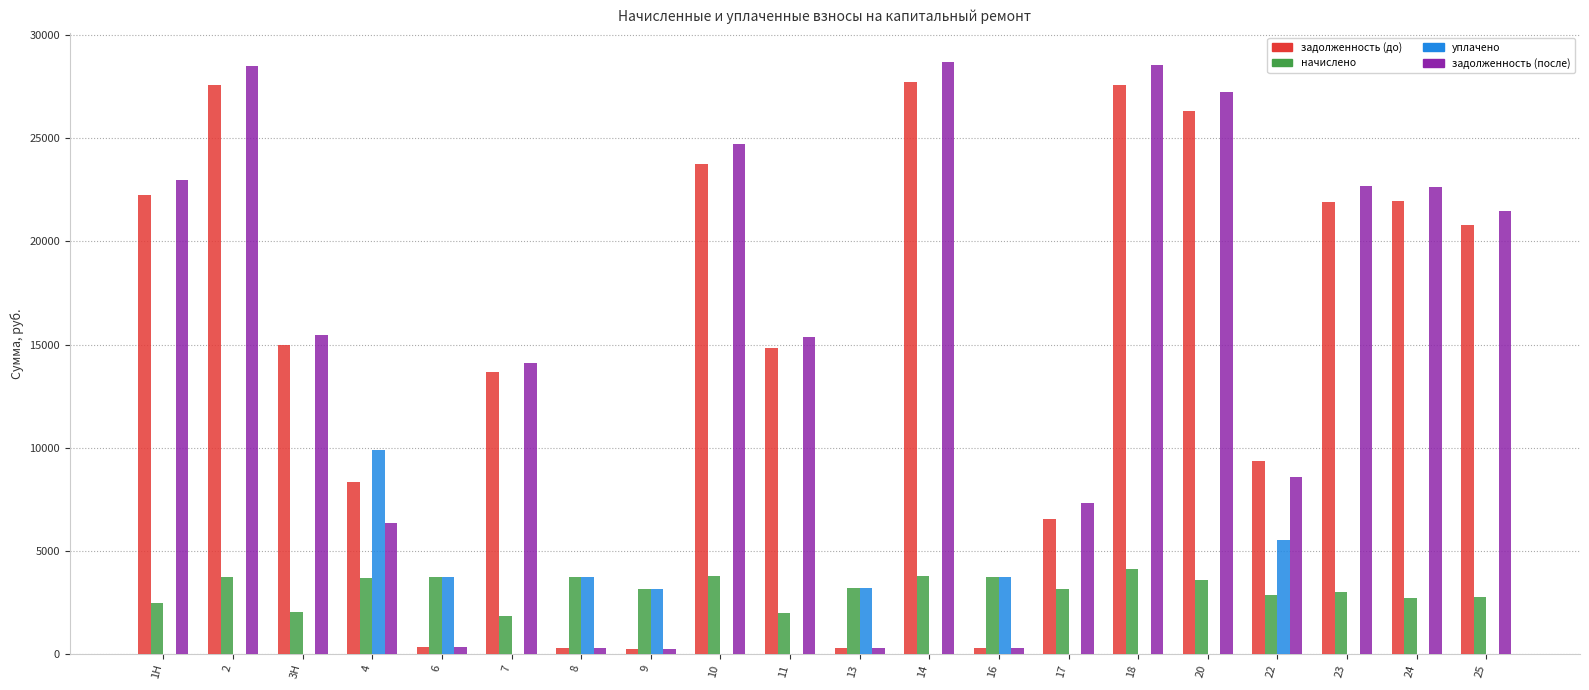

Count the number of data series in this chart.

4